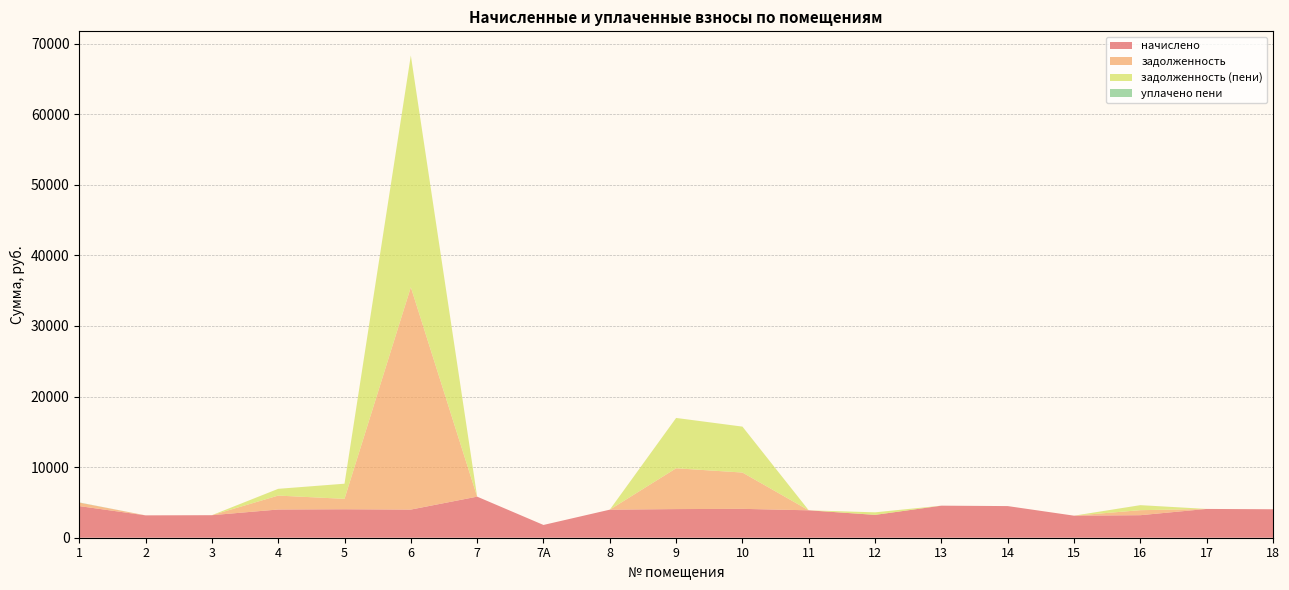

Reading left to right, list all the values displayed in this chart.

начислено: 1=4481.3	2=3168.0	3=3191.0	4=3997.4	5=4032.0	6=3985.9	7=5817.6	7А=1808.6	8=3974.4	9=4055.0	10=4089.6	11=3882.2	12=3237.0	13=4538.9	14=4481.3	15=3121.9	16=3191.0	17=4078.1	18=4032.0
задолженность: 1=491.3	2=0.0	3=0.0	4=1970.7	5=1473.8	6=31499.8	7=0.0	7А=0.0	8=0.0	9=5780.2	10=5143.0	11=0.0	12=0.0	13=0.0	14=0.0	15=0.0	16=709.1	17=0.0	18=0.0
задолженность (пени): 1=0.0	2=0.0	3=0.0	4=958.0	5=2145.8	6=32828.5	7=0.0	7А=0.0	8=0.0	9=7131.8	10=6506.2	11=0.0	12=359.7	13=0.0	14=0.0	15=0.0	16=709.1	17=0.0	18=0.0
уплачено пени: 1=28.5	2=0.0	3=0.0	4=0.0	5=0.0	6=0.0	7=0.0	7А=0.0	8=0.0	9=0.0	10=0.0	11=0.0	12=0.0	13=2.2	14=0.0	15=0.0	16=2.9	17=0.0	18=0.0